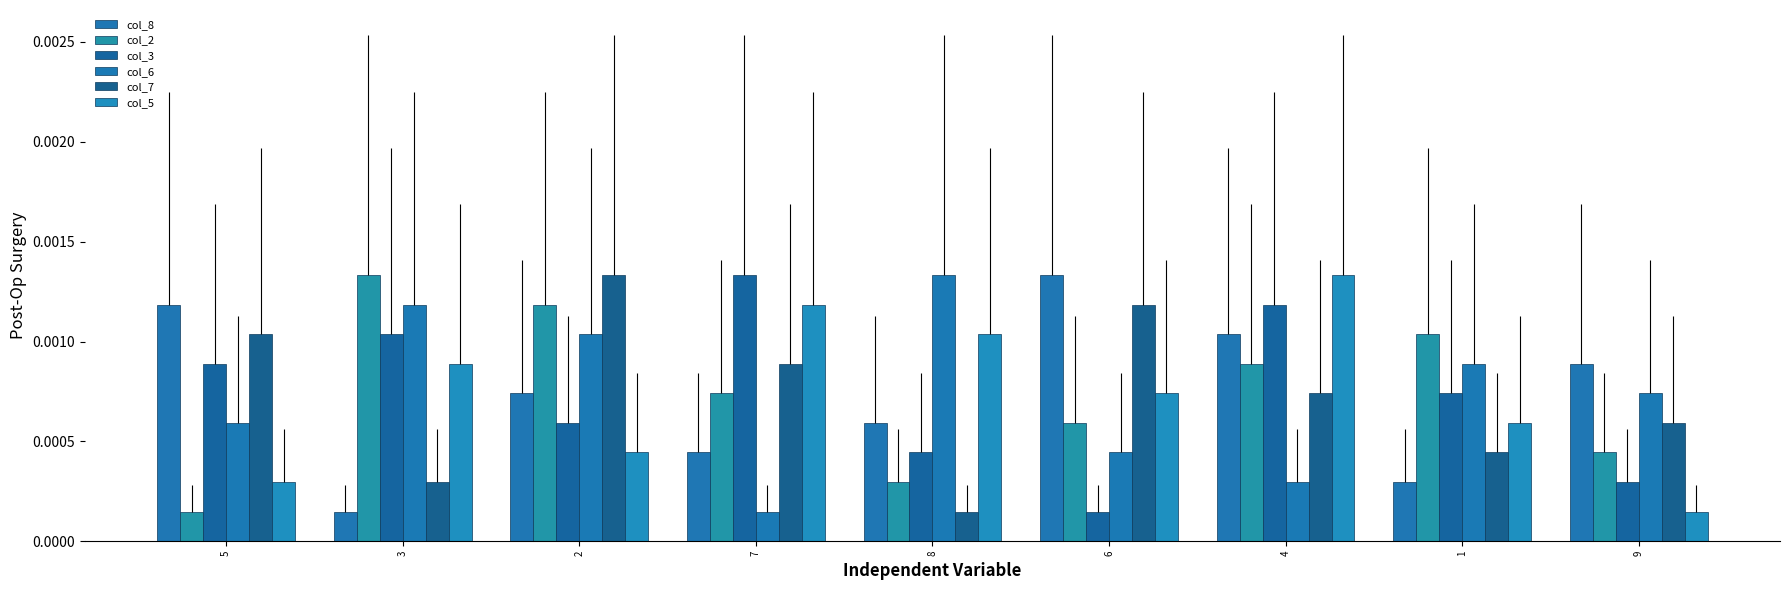

How many bars are there in total?

54